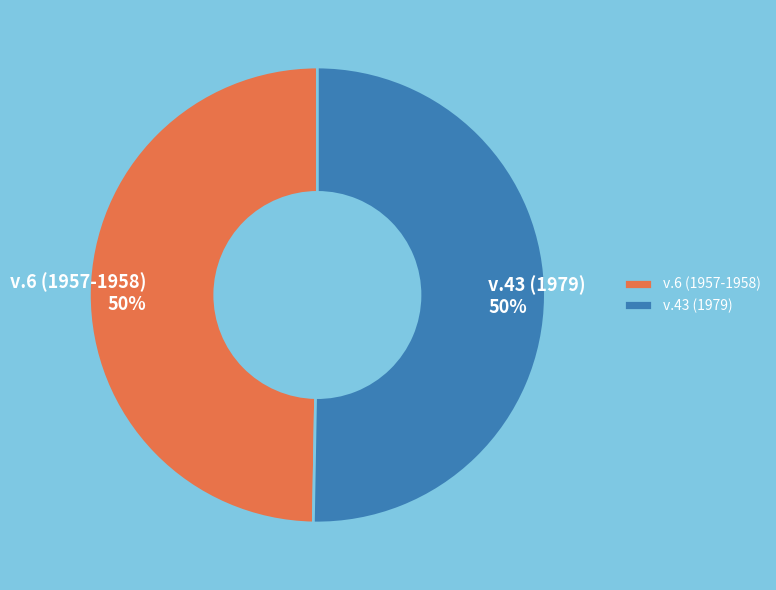

Is it true that v.6 (1957-1958) is 50% of the pie?

True